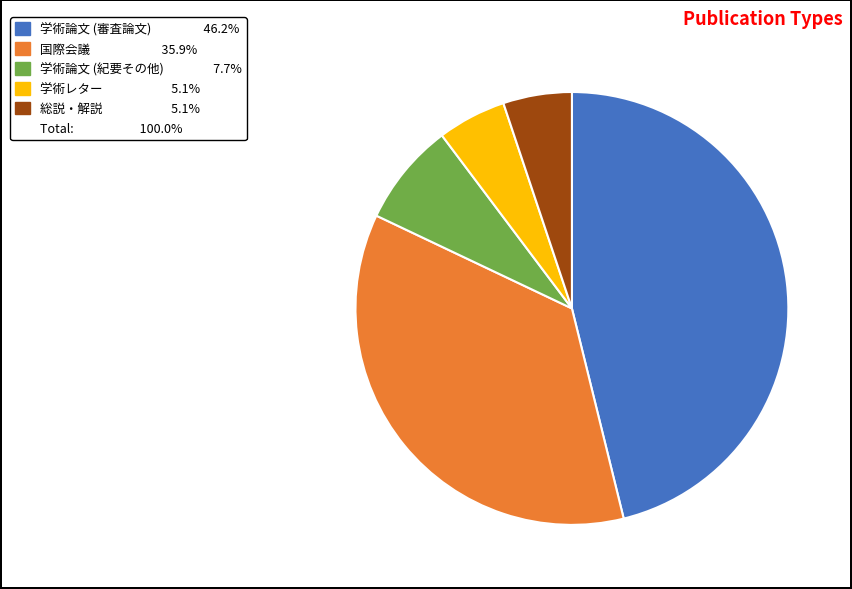

Is there a majority slice in this chart?

No